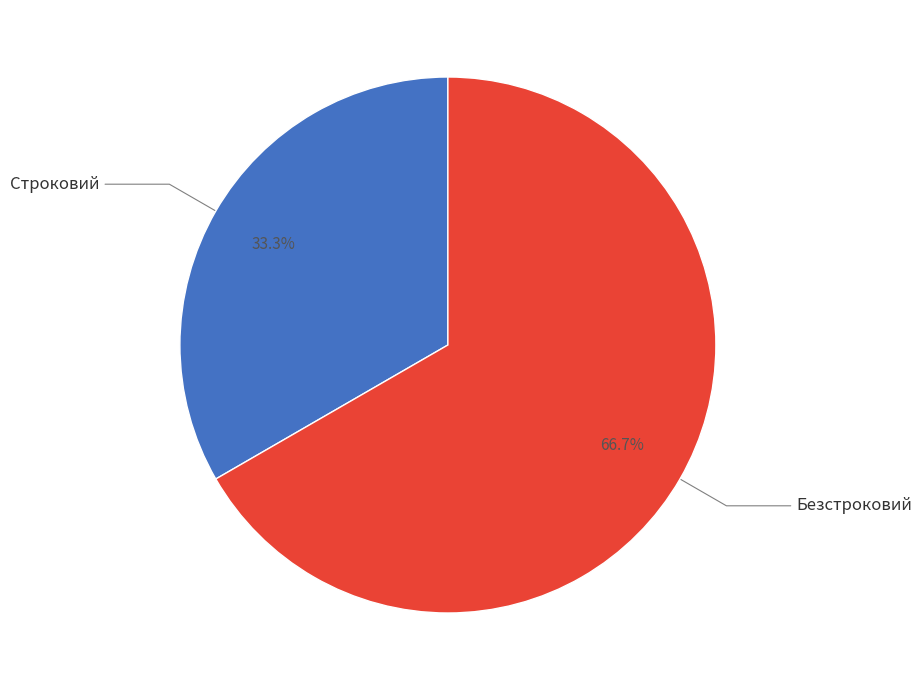

What is the ratio of the value at Строковий to the value at Безстроковий?

0.5